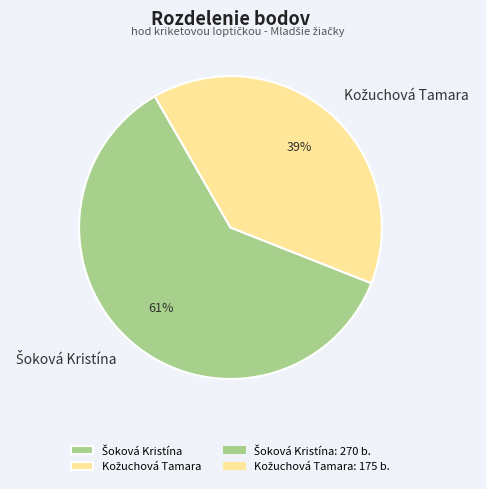

How many slices are in this pie chart?

2